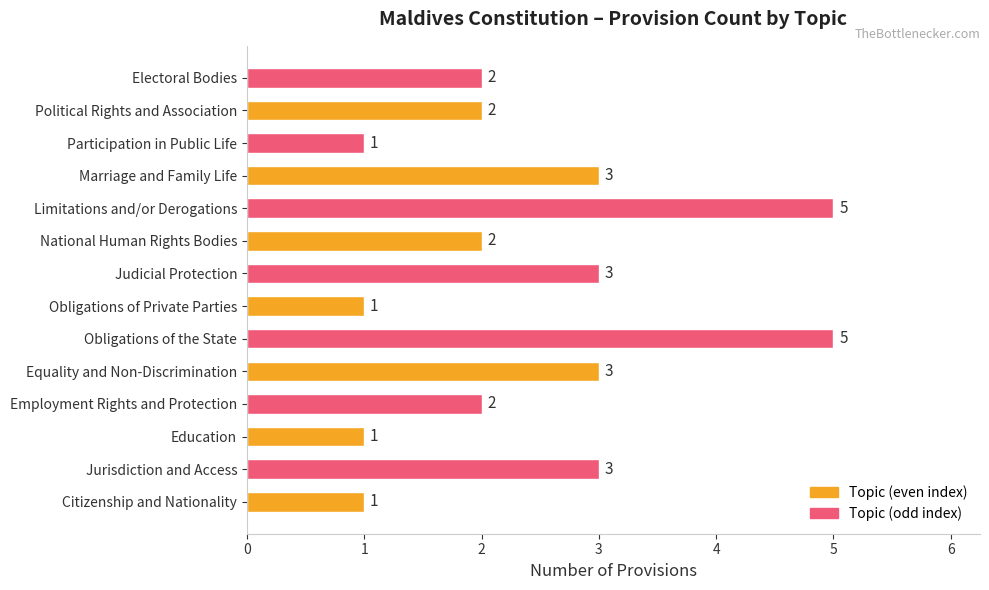

Is it true that the value at Participation in Public Life is 1?

True